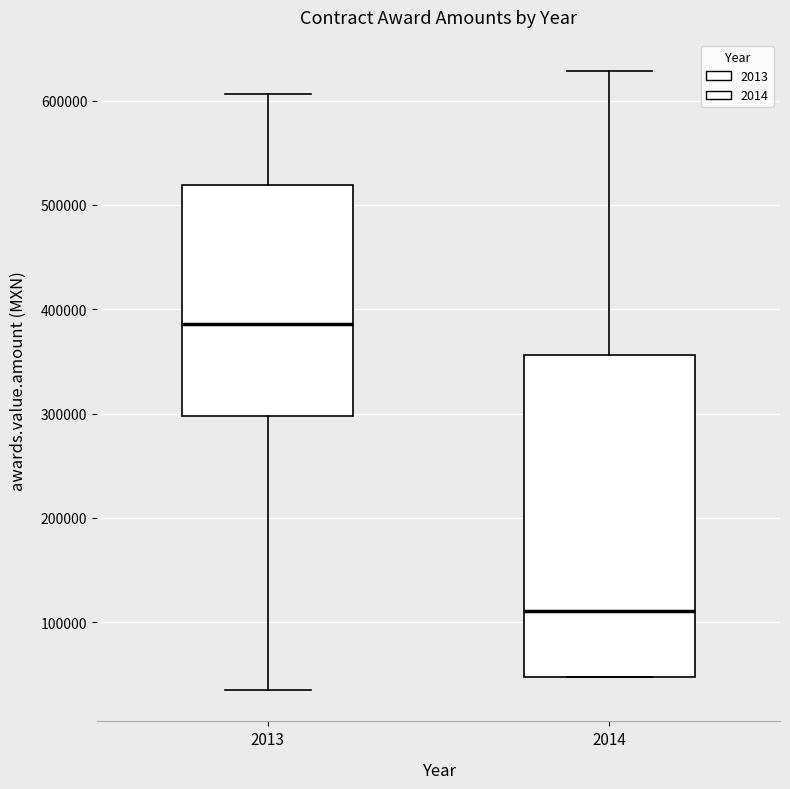

Reading left to right, read every box against the y-axis: the position of its median line, the range the box covers, and the ends of its whiskers. The values are not printed on the chart, so give them approximately, as read against the axis.

2013: median 390000, box 300000 to 520000, whiskers 30000 to 610000
2014: median 110000, box 50000 to 360000, whiskers 50000 to 630000